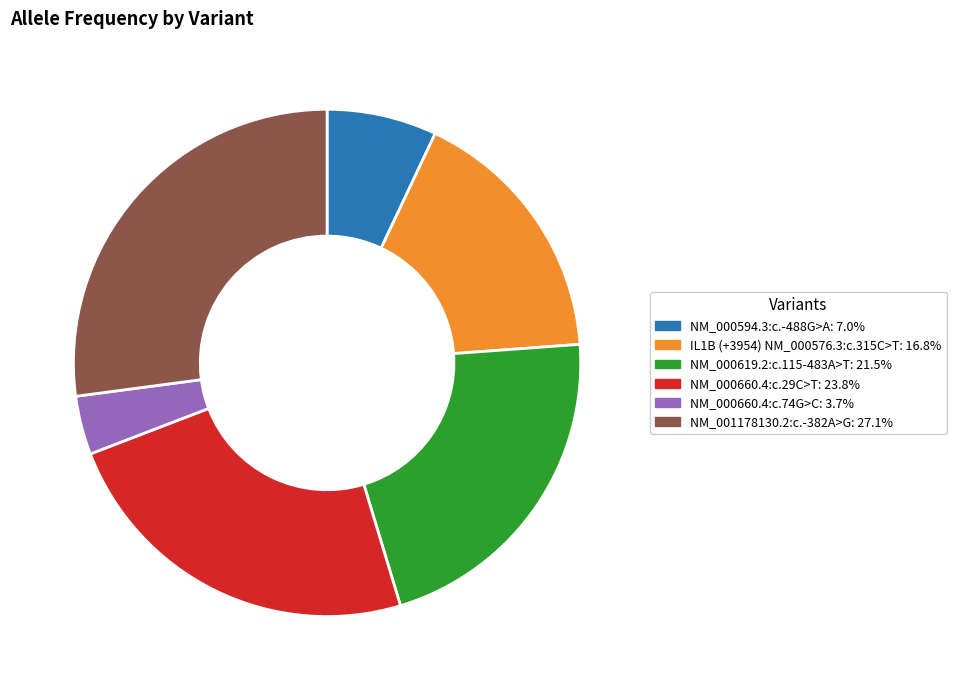

Is there any slice that represents more than half of the pie?

No